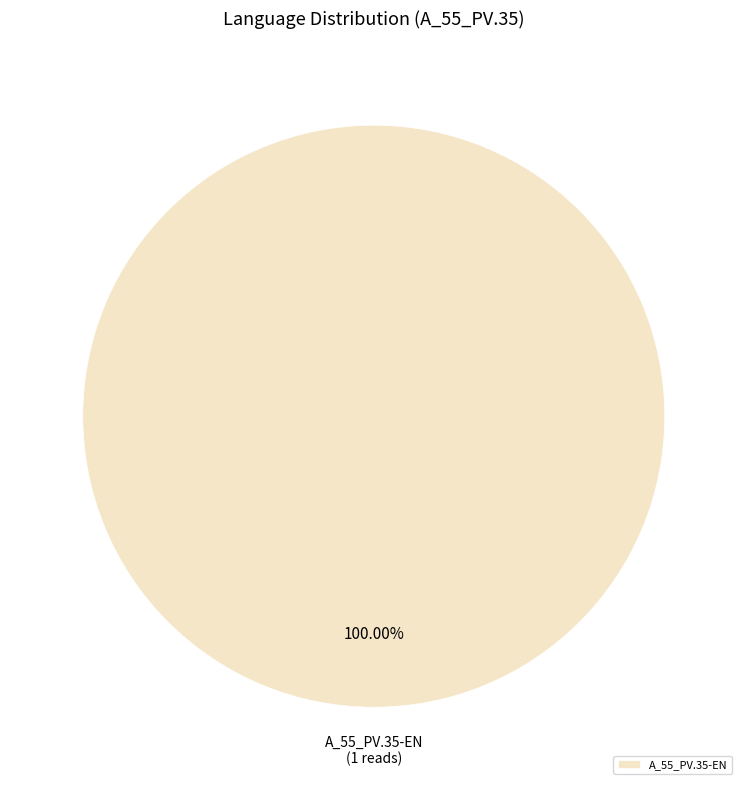

How many segments does this pie chart have?

1